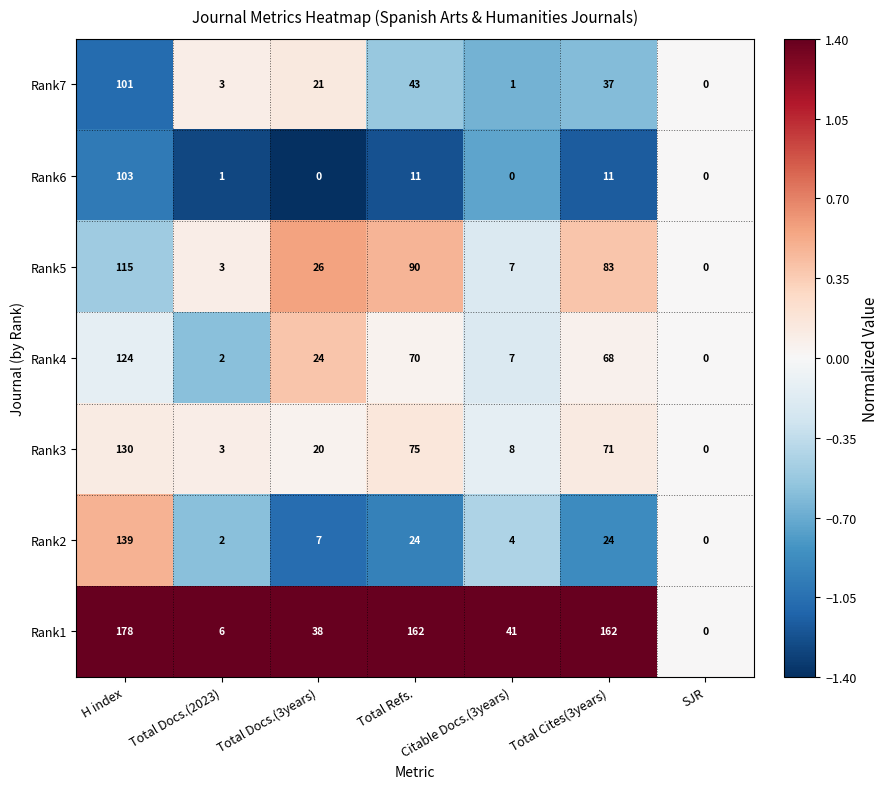

How many series are shown in this chart?

7